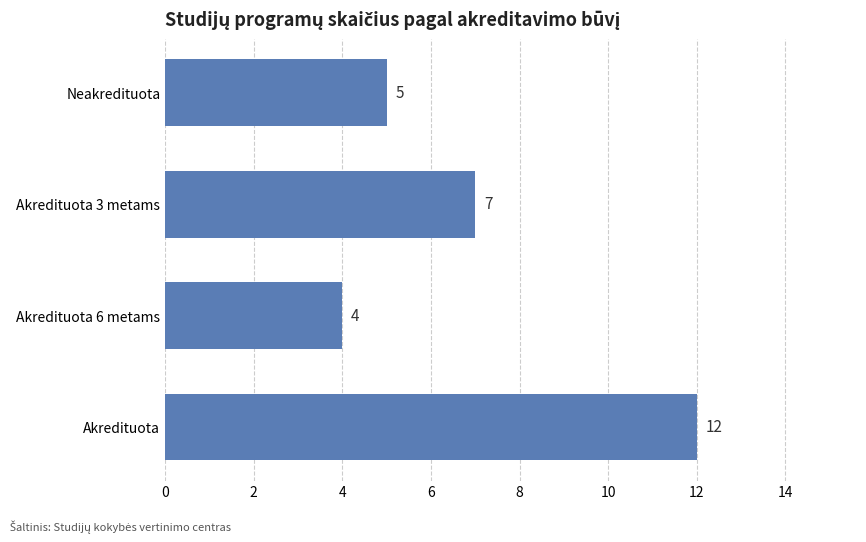

At which label is the value closest to 8?

Akredituota 3 metams